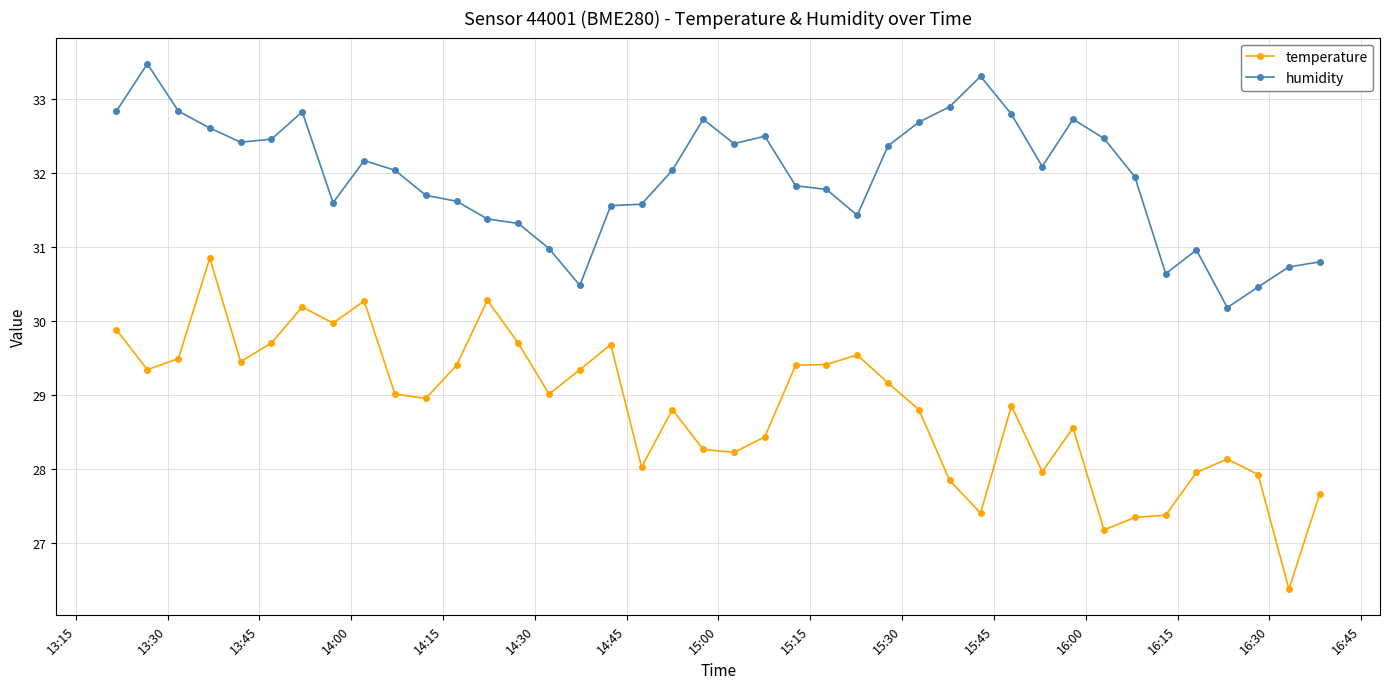

List the series in order of their overall mean, lowest first.

temperature, humidity